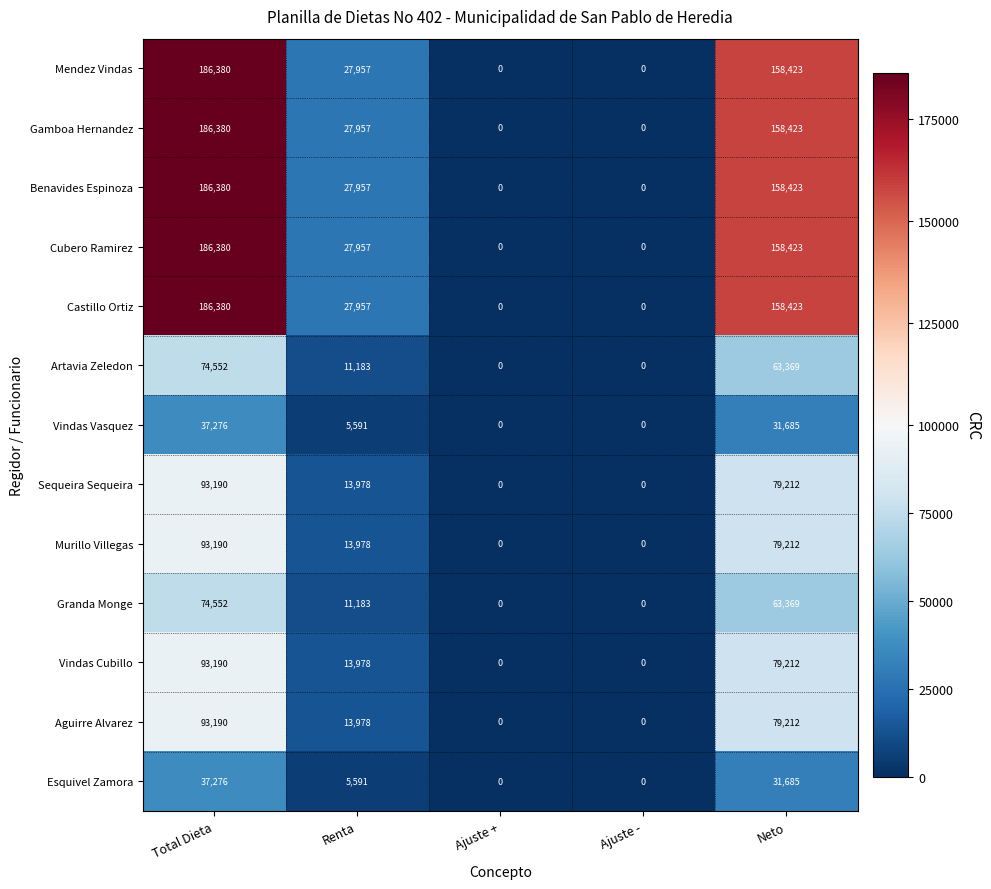

Count the Vindas Cubillo values in the range 0 to 79212.

4